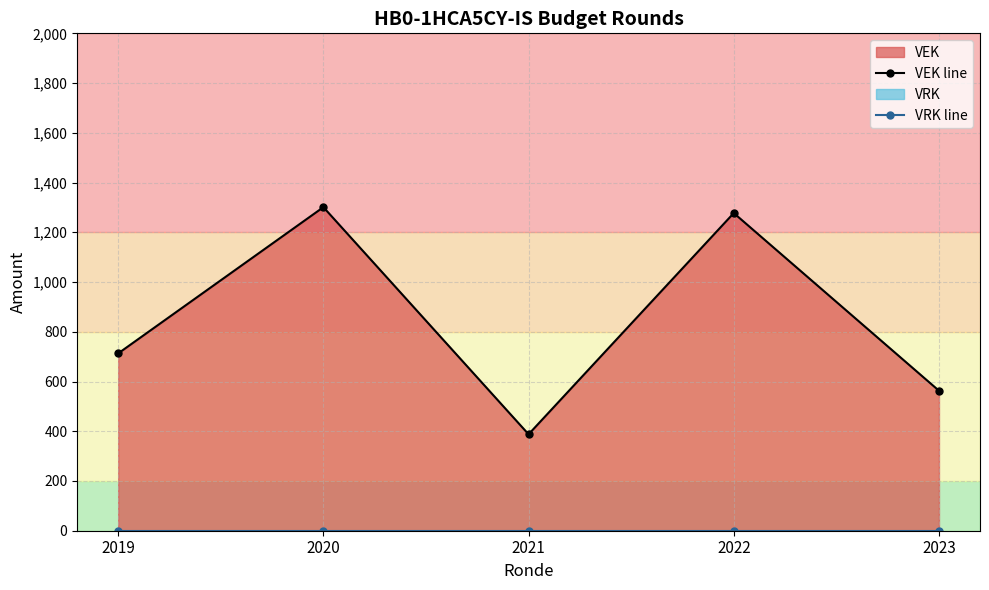

Reading left to right, what are all the values shown in this chart?

VEK line: 2019=713.0	2020=1301.0	2021=387.8	2022=1277.3	2023=563.0
VRK line: 2019=0.0	2020=0.0	2021=0.0	2022=0.0	2023=0.0